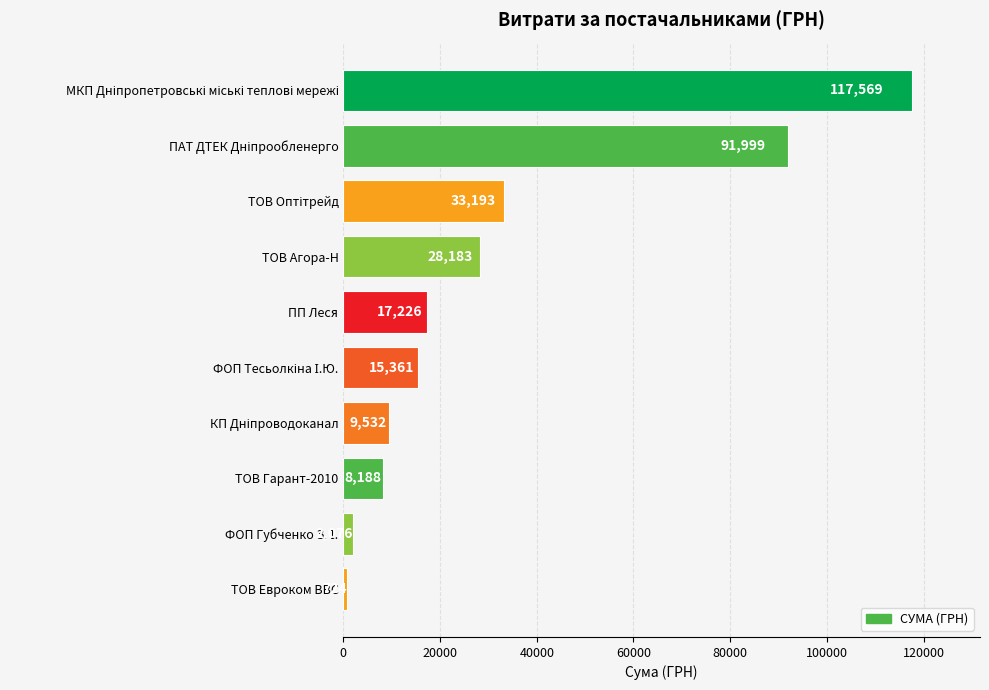

True or false: the data shows 17225.7 at ПП Леся.

True